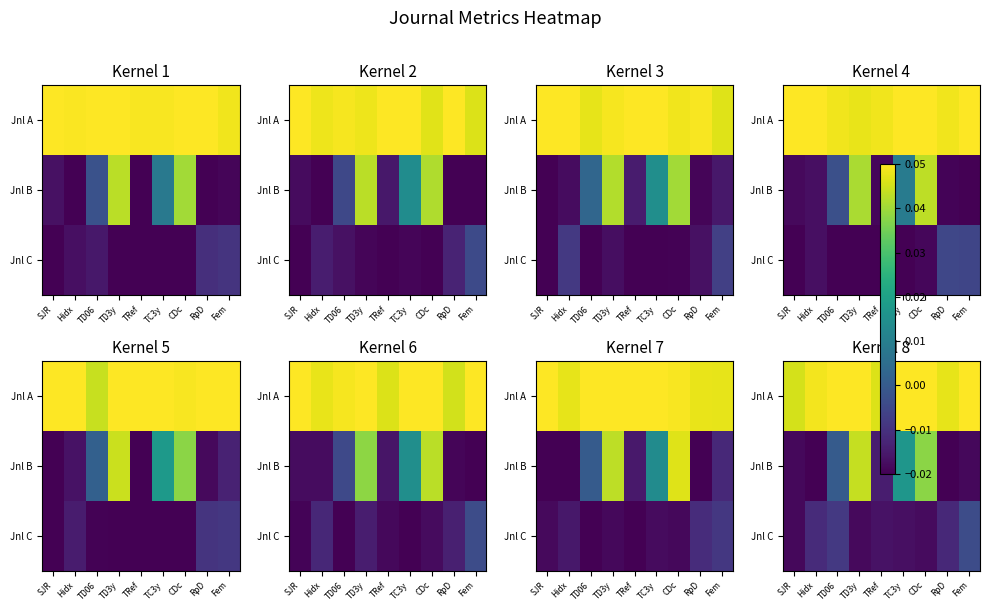

Is the value of Jnl C at TD3y greater than the value of Jnl B at TC3y?

No